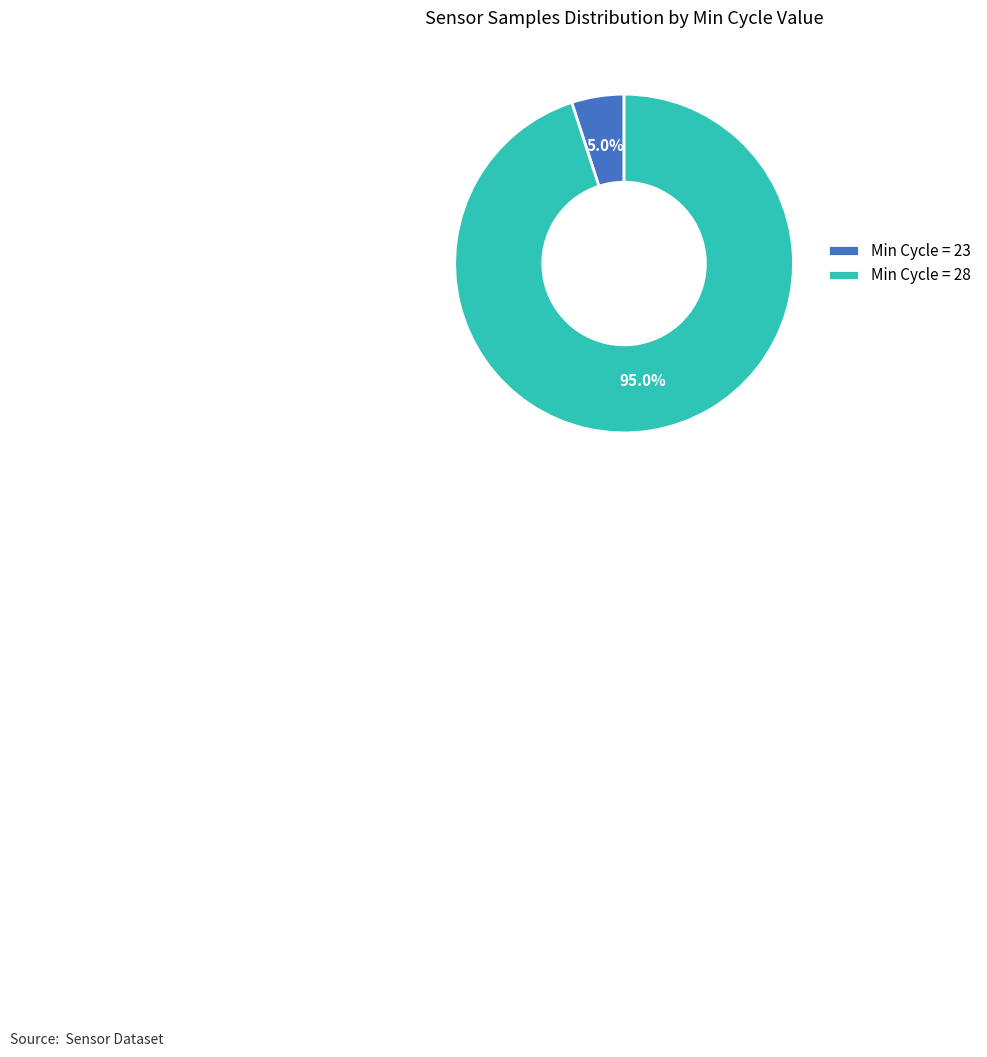

Which category has the smallest portion of the pie?

Min Cycle = 23